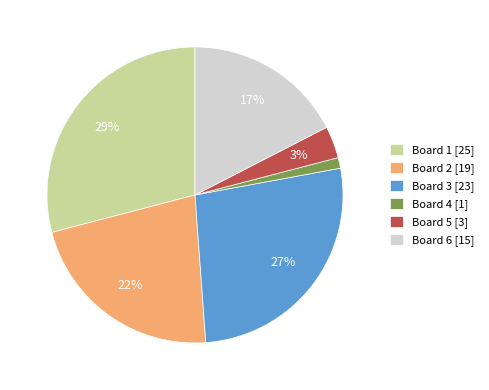

What is the ratio of the value at Board 1 [25] to the value at Board 6 [15]?

1.7